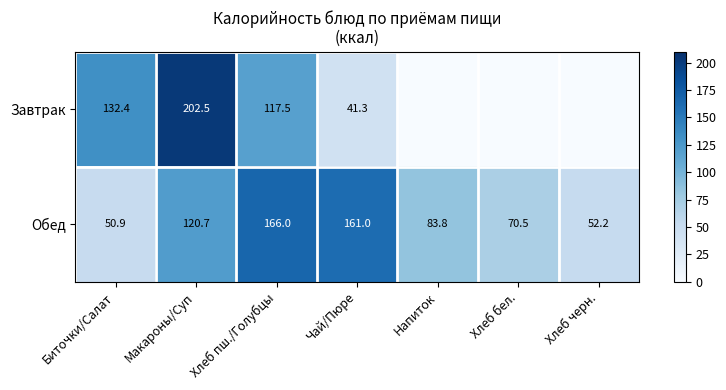

What is the maximum value shown in the chart?

202.5